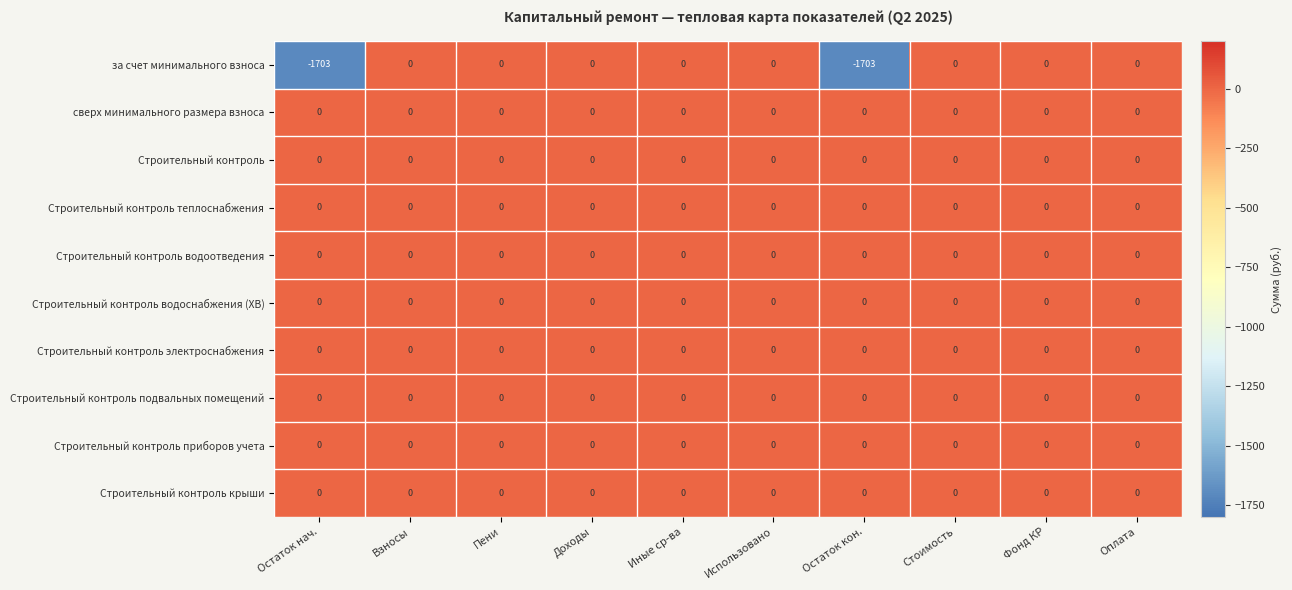

The Строительный контроль приборов учета series shows 0 at Иные ср-ва. True or false?

True